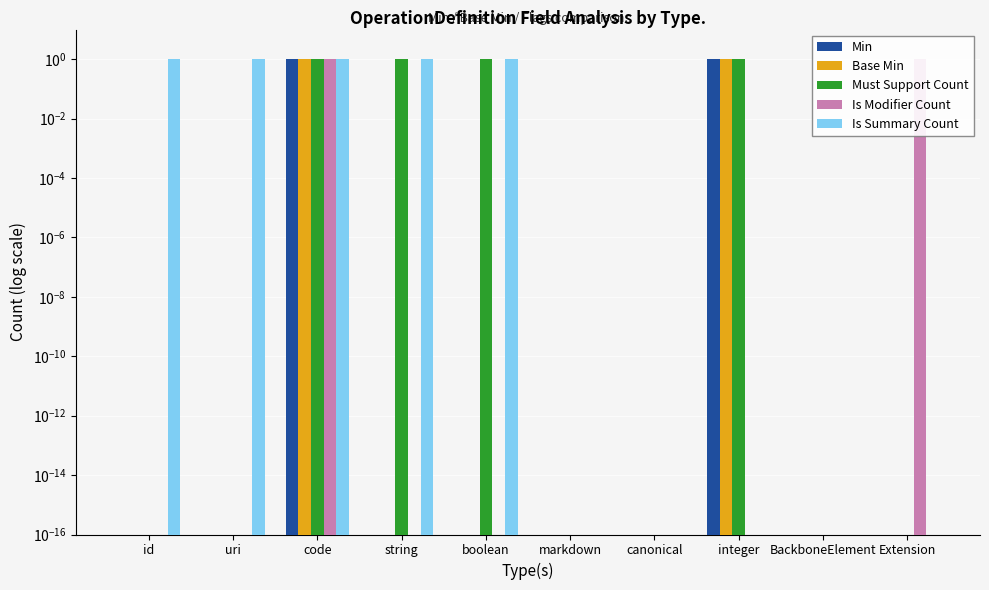

True or false: Is Summary Count has a value of 0.0 at BackboneElement.

False